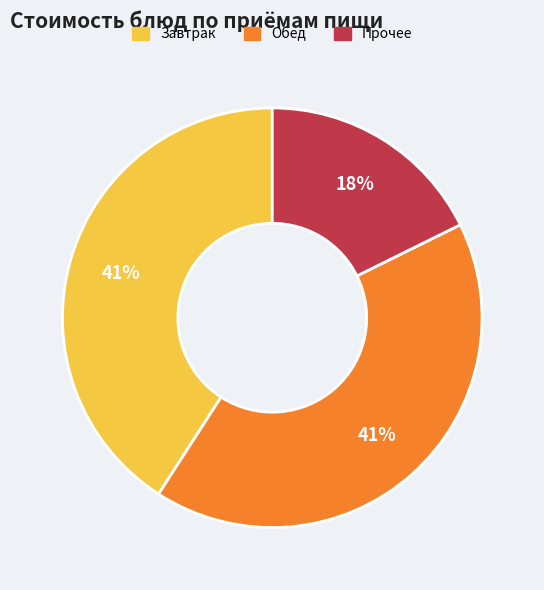

Does any single category account for the majority?

No